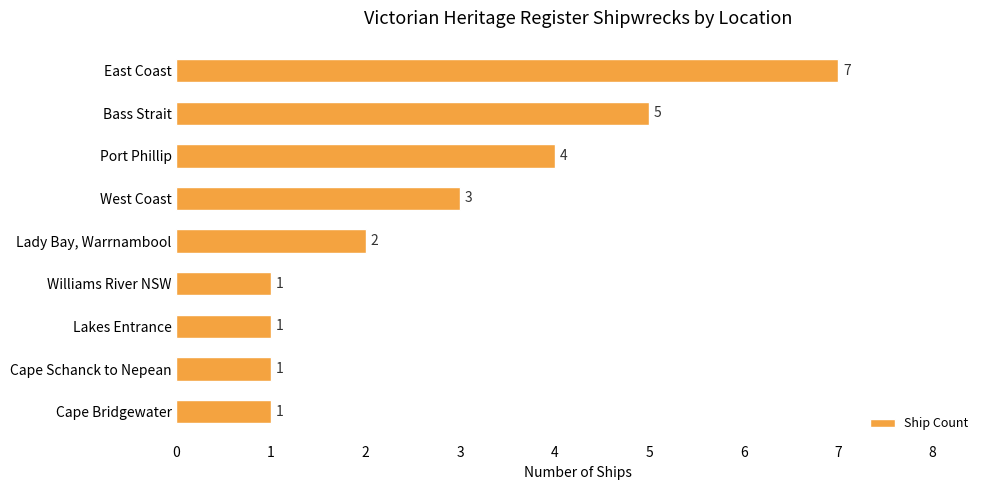

True or false: the data shows 1 at Williams River NSW.

True